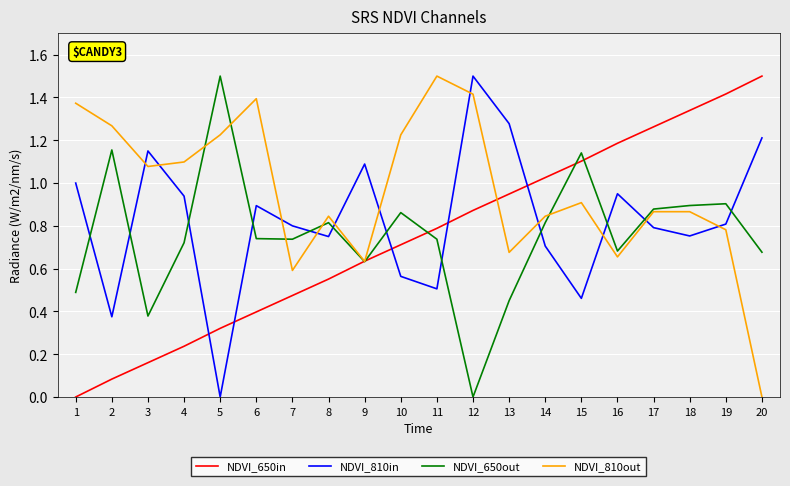

Is the value of NDVI_810in at 12 greater than the value of NDVI_810out at 19?

Yes